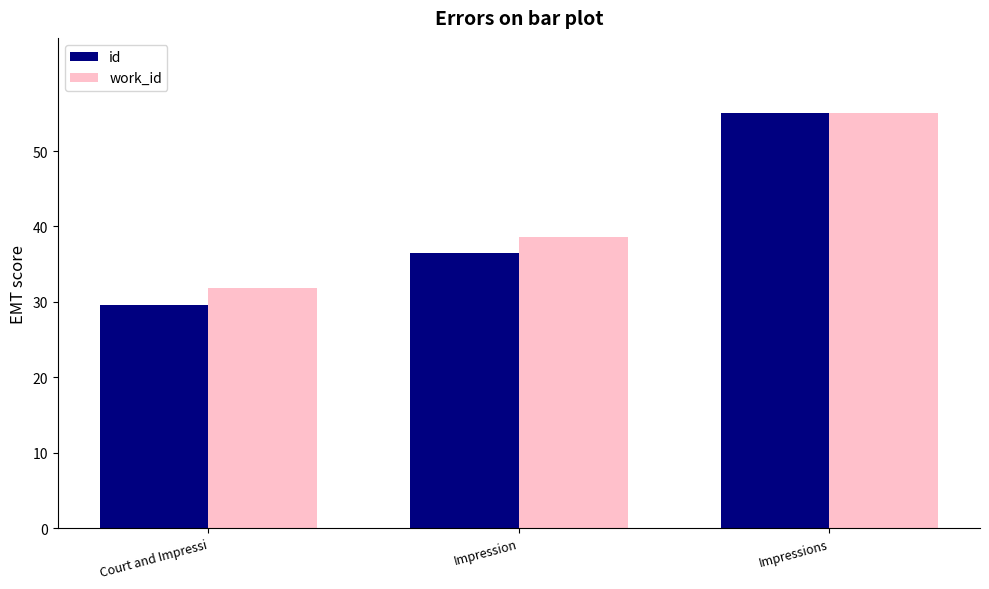

True or false: work_id has a value of 10.2 at Impression.

False